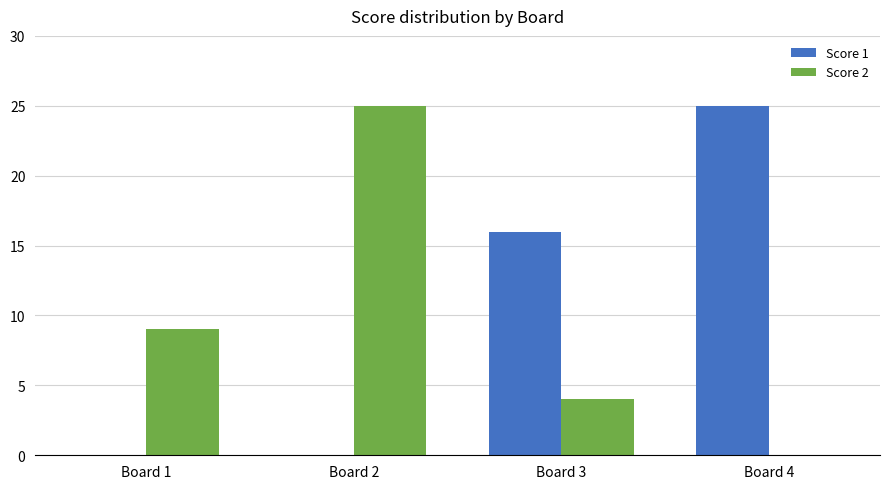

What is the sum of all Score 1 values?

41